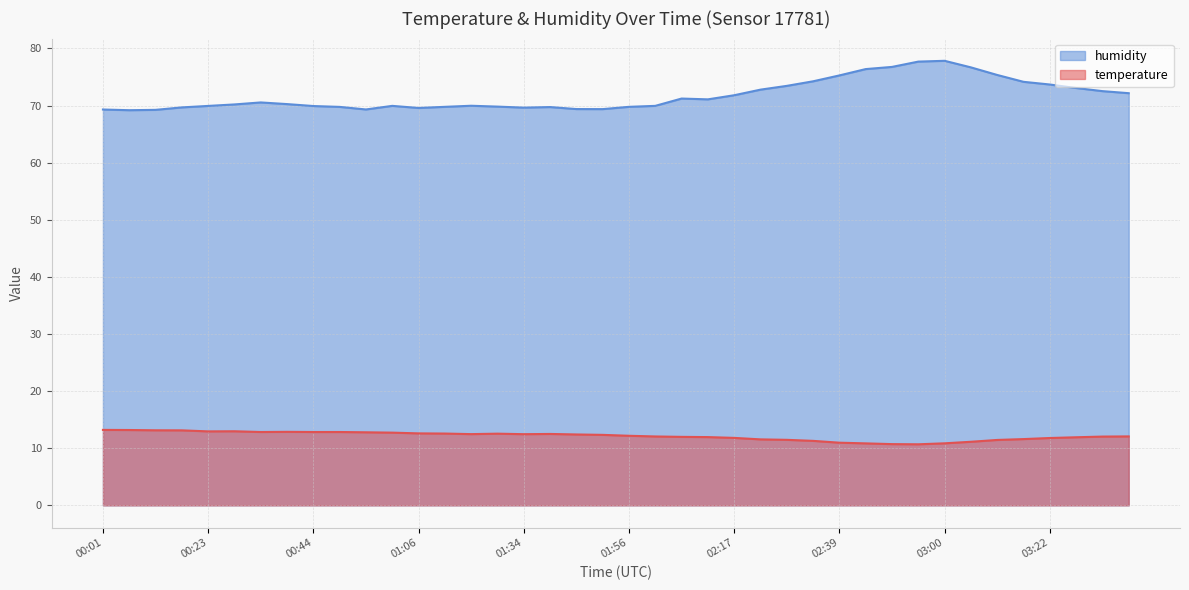

Is the value of humidity at 02:07 greater than the value of temperature at 03:06?

Yes